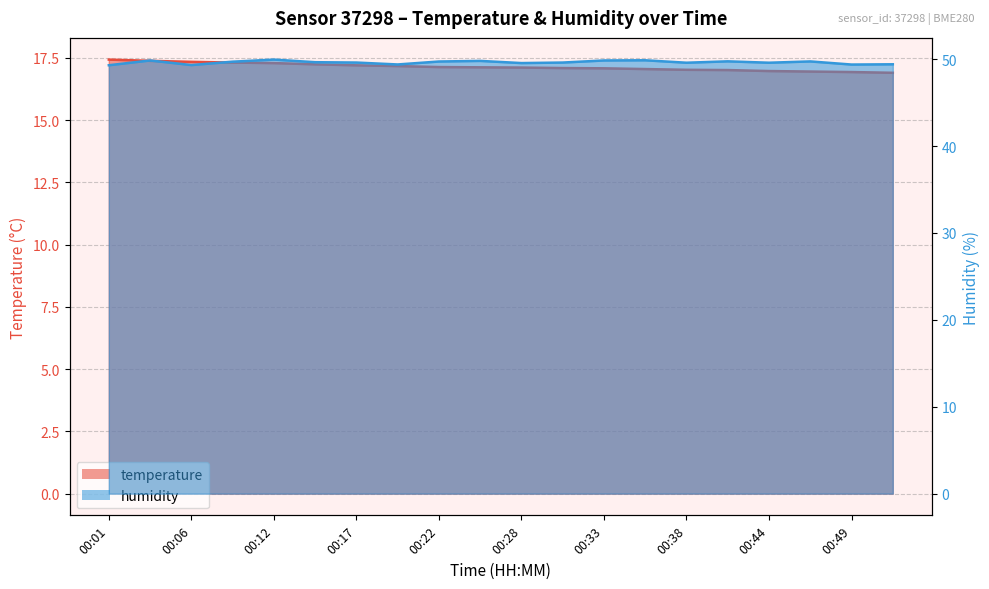

Which has a higher value, 00:49 or 00:36?

00:36